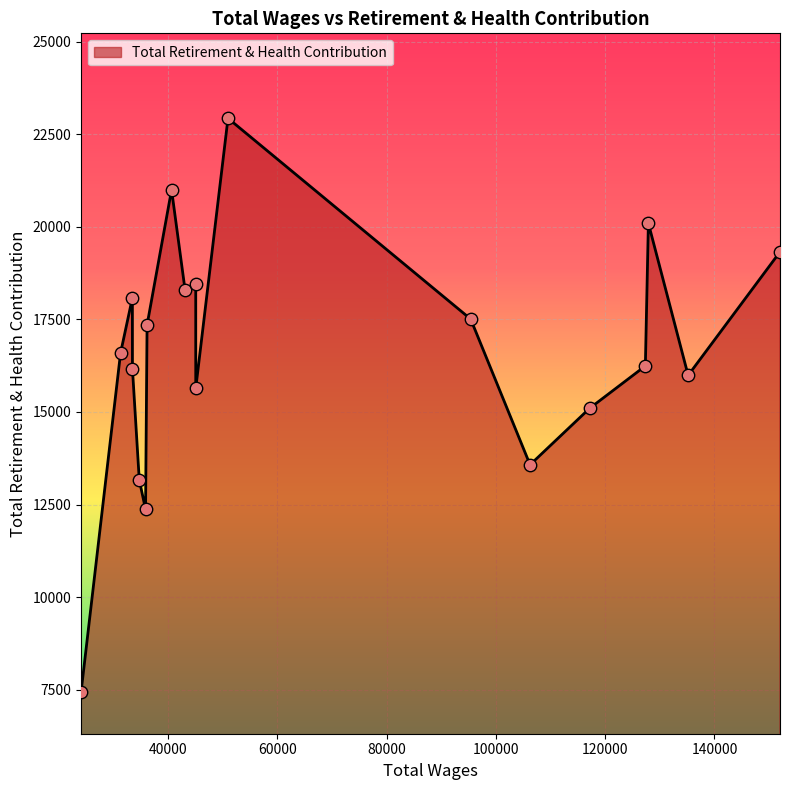

What is the minimum value shown in the chart?

7428